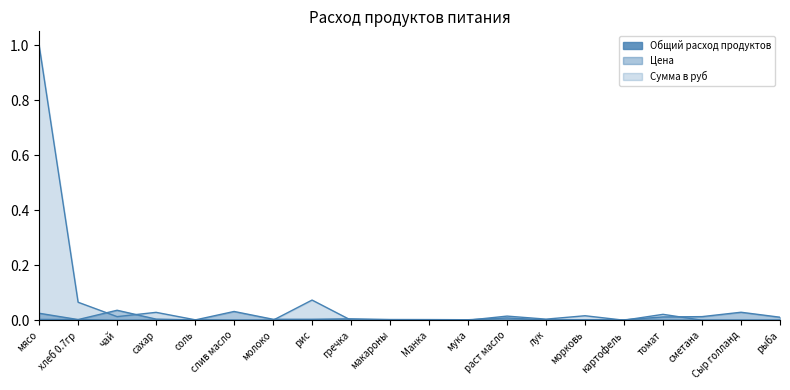

What is the label of the 12th point from the left?

мука